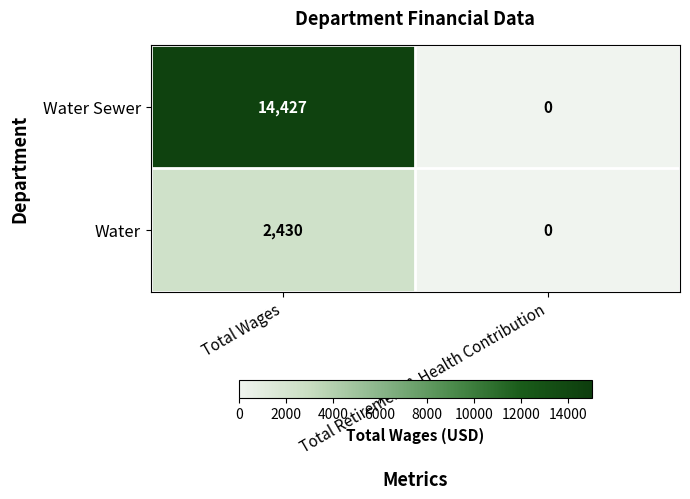

How many categories are shown in the chart?

2